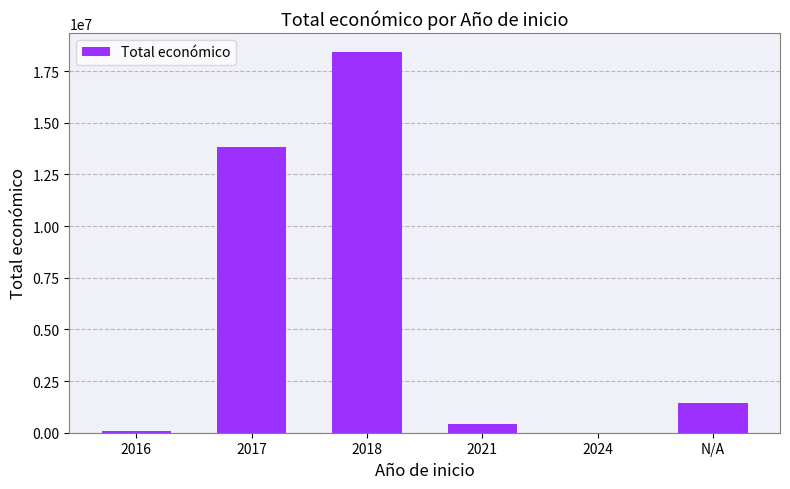

True or false: the data shows 430411 at 2021.

True